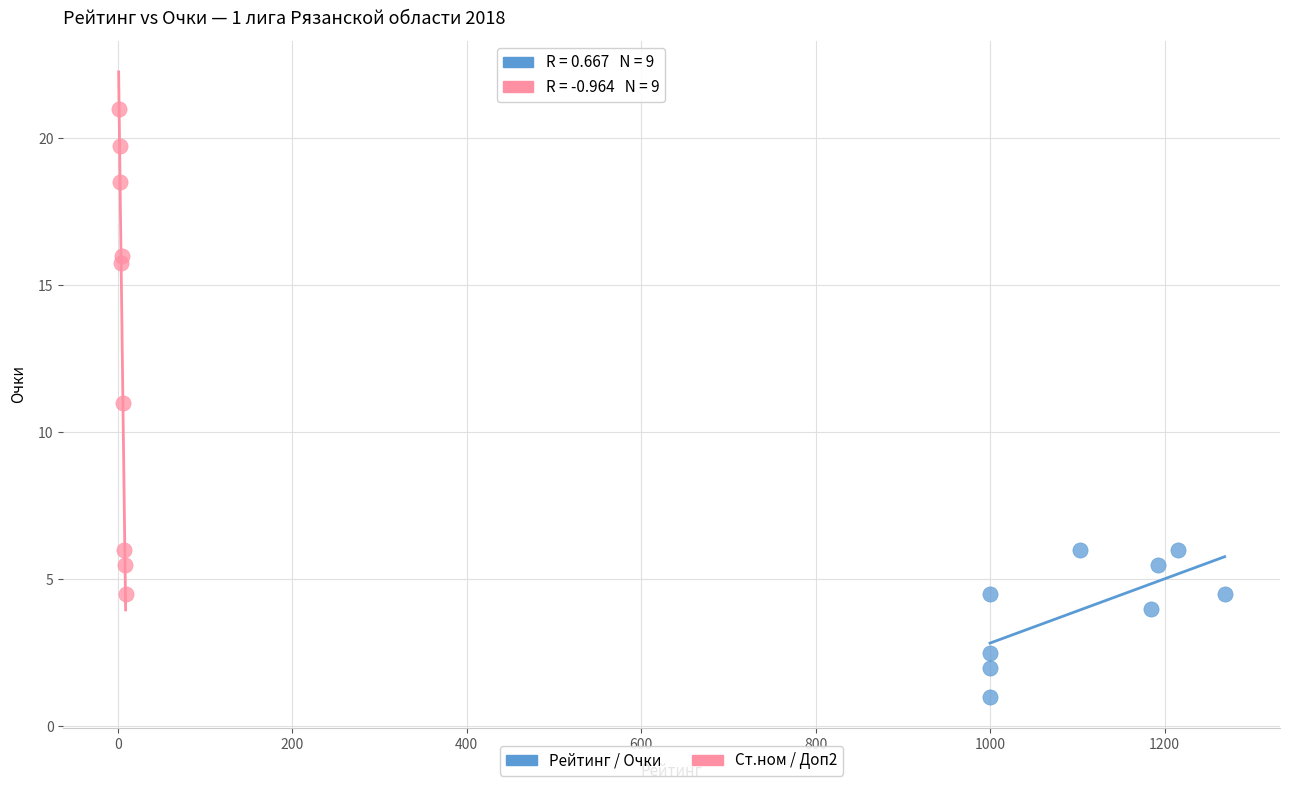

Which series reaches the maximum Y coordinate?

Ст.ном / Доп2